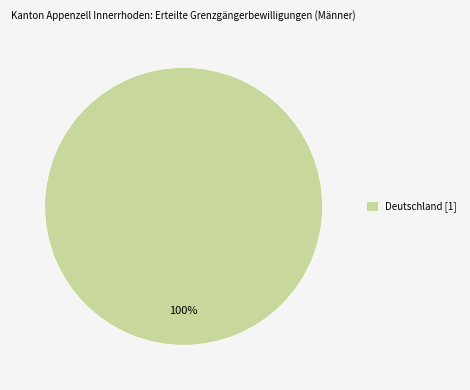

To the nearest percent, what percentage of the pie is Deutschland [1]?

100%